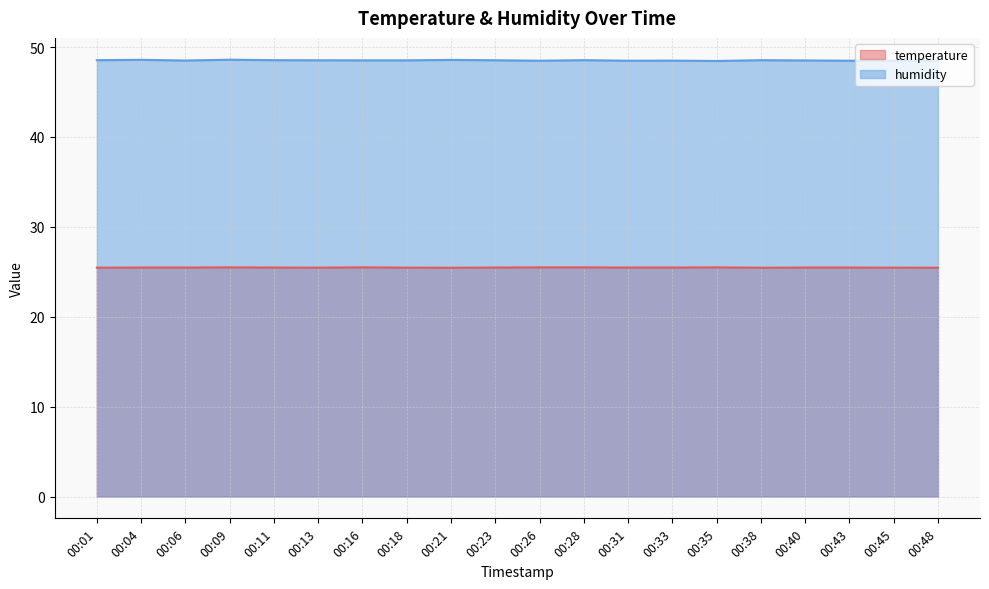

True or false: temperature and humidity intersect in this chart.

False